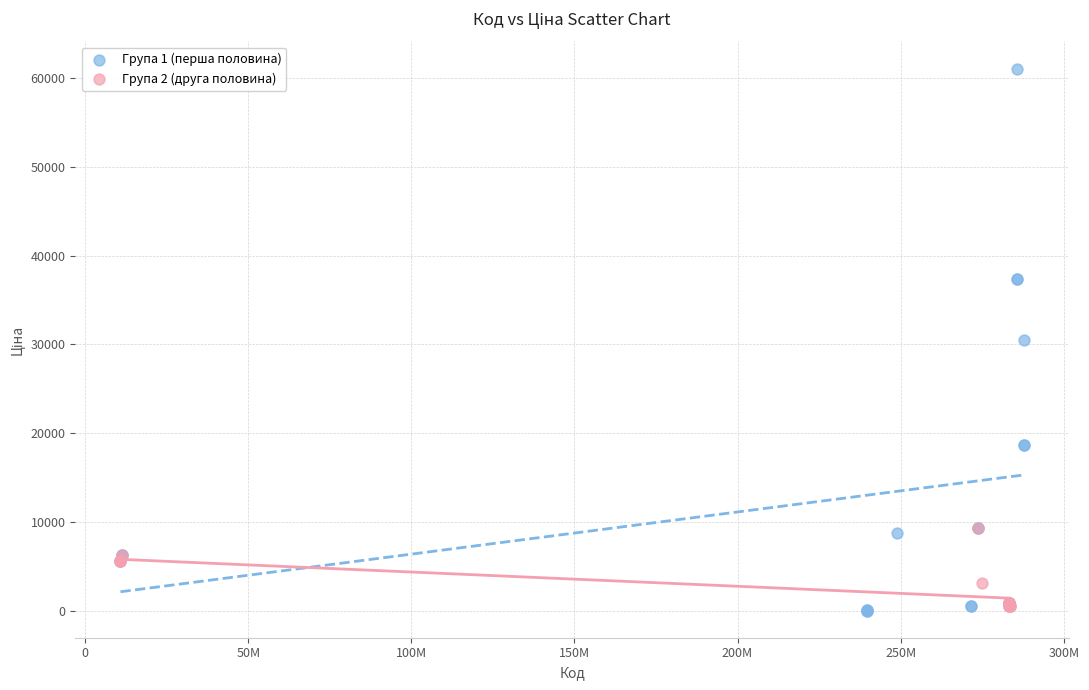

Which series has the widest spread of Y values?

Група 1 (перша половина)